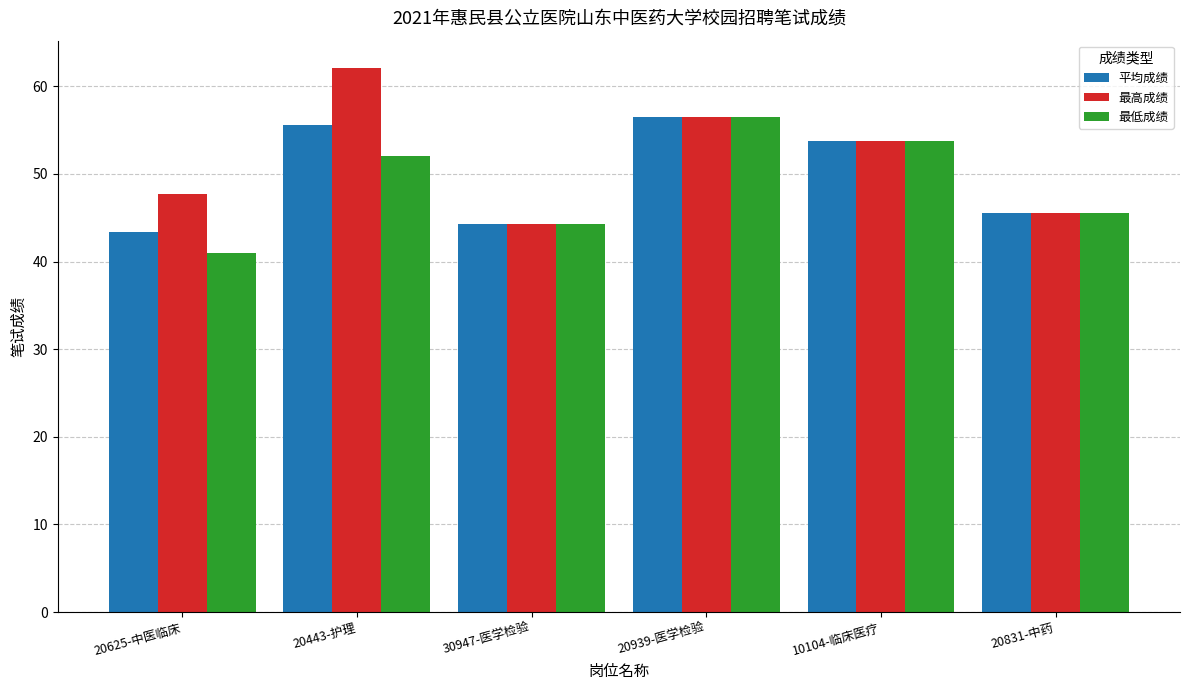

Which series has the largest total across all categories?

最高成绩